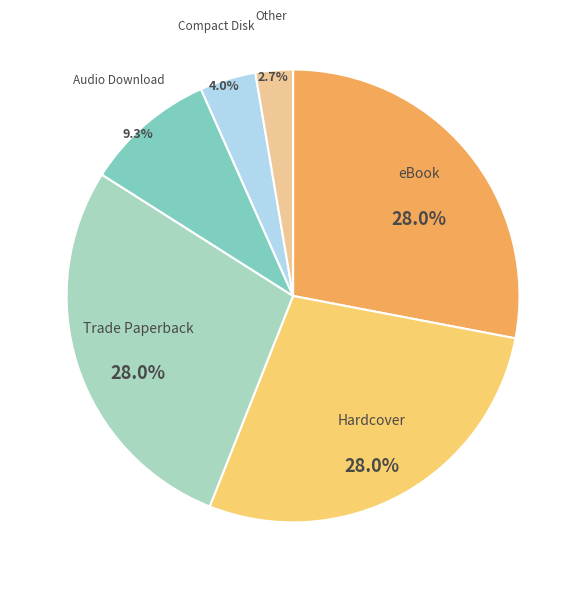

What percentage is the Other slice, to the nearest percent?

3%